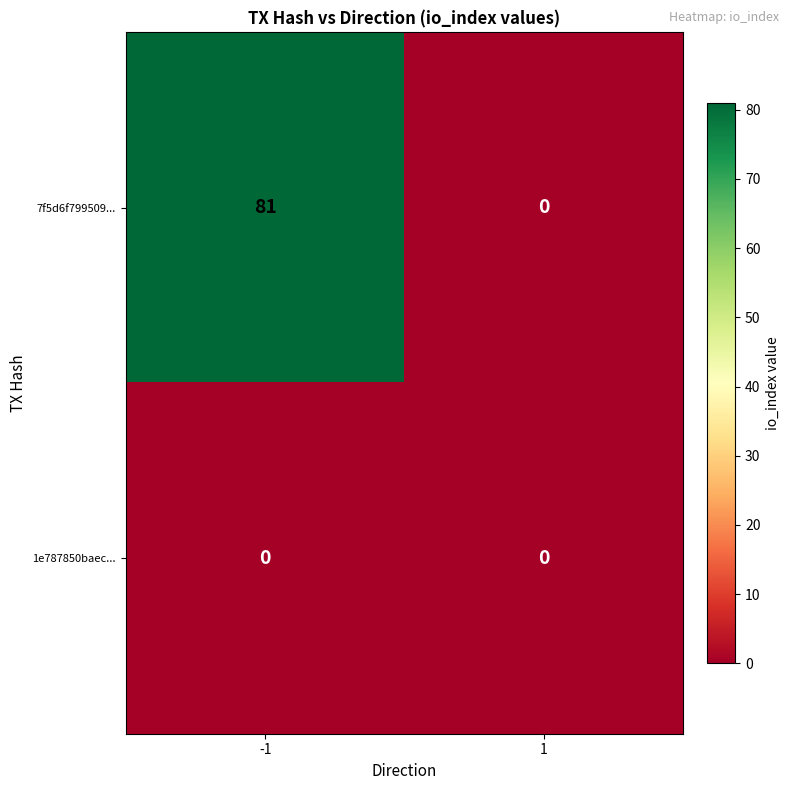

What is the difference between the 7f5d6f799509... values at -1 and 1?

81